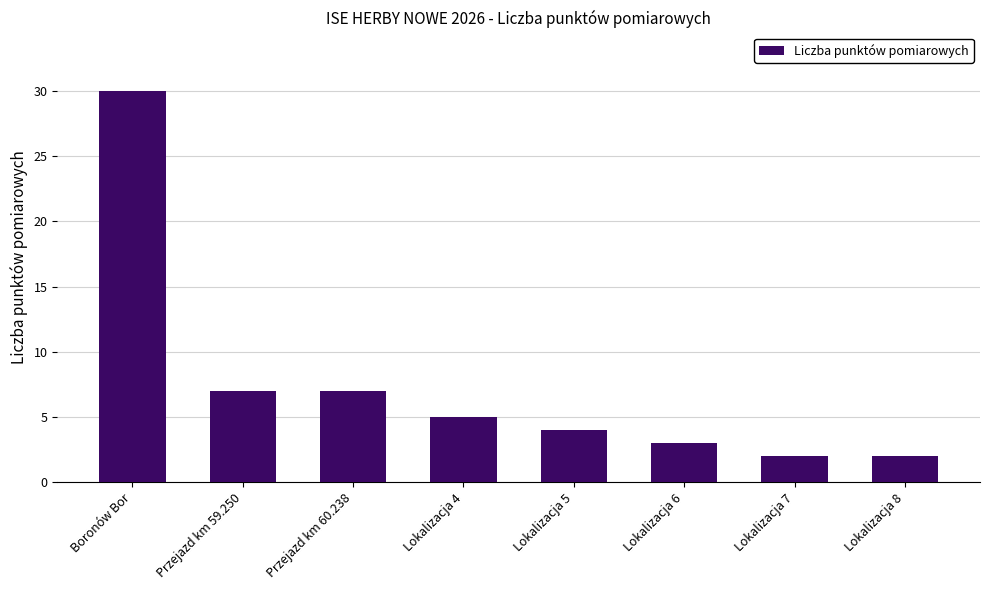

The chart shows a value of 2 at Lokalizacja 7. True or false?

True